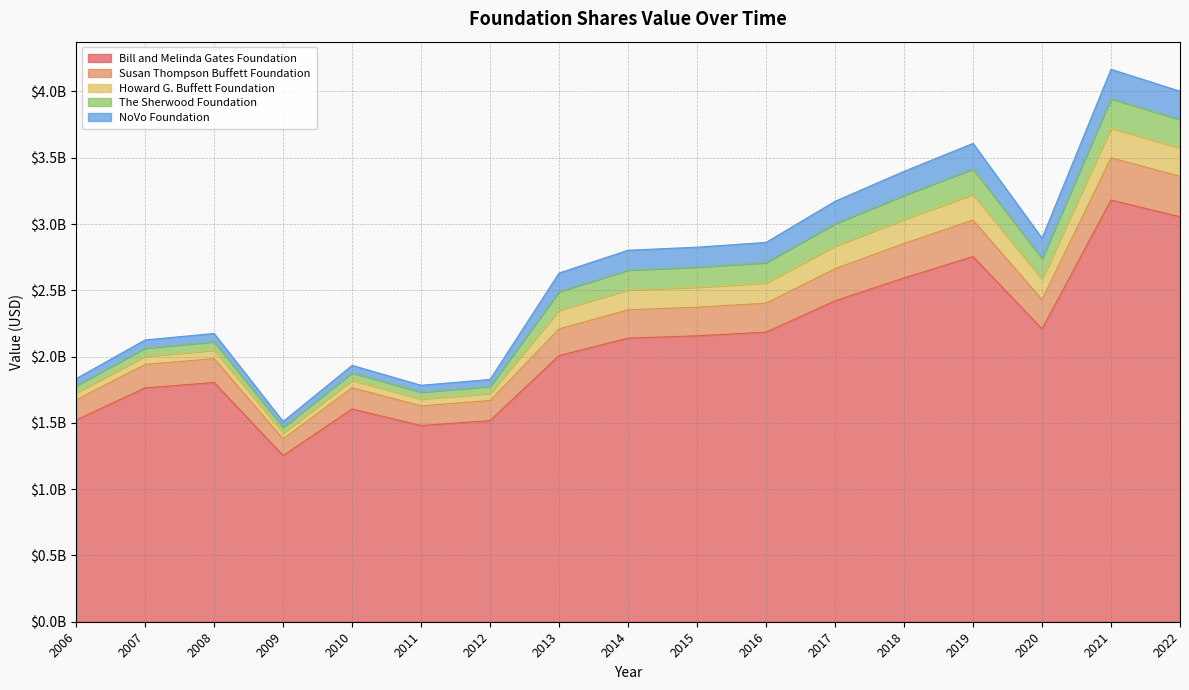

Reading left to right, list all the values displayed in this chart.

Bill and Melinda Gates Foundation: 2006=1521500000.0	2007=1764150000.0	2008=1804548750.0	2009=1253483712.0	2010=1604780840.5	2011=1480242823.4	2012=1516862011.8	2013=2007894149.3	2014=2139199079.8	2015=2156870872.3	2016=2184341968.4	2017=2420955170.2	2018=2593728384.0	2019=2754332423.2	2020=2208557975.1	2021=3181189024.8	2022=3054919008.2
Susan Thompson Buffett Foundation: 2006=152150000.0	2007=176415000.0	2008=180454875.0	2009=125348956.0	2010=160478044.7	2011=148024267.0	2012=151686151.7	2013=200789403.4	2014=213919908.0	2015=215687032.5	2016=218434153.1	2017=242095500.0	2018=259372800.0	2019=275433650.1	2020=220855725.1	2021=318118902.5	2022=305491734.2
Howard G. Buffett Foundation: 2006=53252500.0	2007=61745250.0	2008=63160206.0	2009=43874620.0	2010=56167098.9	2011=51808325.1	2012=53089975.6	2013=140551995.8	2014=149743329.4	2015=150980361.5	2016=152903265.1	2017=169466169.0	2018=181560192.0	2019=192802803.9	2020=154598482.2	2021=222682243.0	2022=213843325.5
The Sherwood Foundation: 2006=53252500.0	2007=61745250.0	2008=63160206.0	2009=43874620.0	2010=56167098.9	2011=51808325.1	2012=53089975.6	2013=140551995.8	2014=149743329.4	2015=150980361.5	2016=152903265.1	2017=169466169.0	2018=181560192.0	2019=192802803.9	2020=154598482.2	2021=222682243.0	2022=213843325.5
NoVo Foundation: 2006=53252500.0	2007=61745250.0	2008=63160206.0	2009=43874620.0	2010=56167098.9	2011=51808325.1	2012=53089975.6	2013=140551995.8	2014=149743329.4	2015=150980361.5	2016=152903265.1	2017=169466169.0	2018=181560192.0	2019=192802803.9	2020=154598482.2	2021=222682243.0	2022=213843325.5